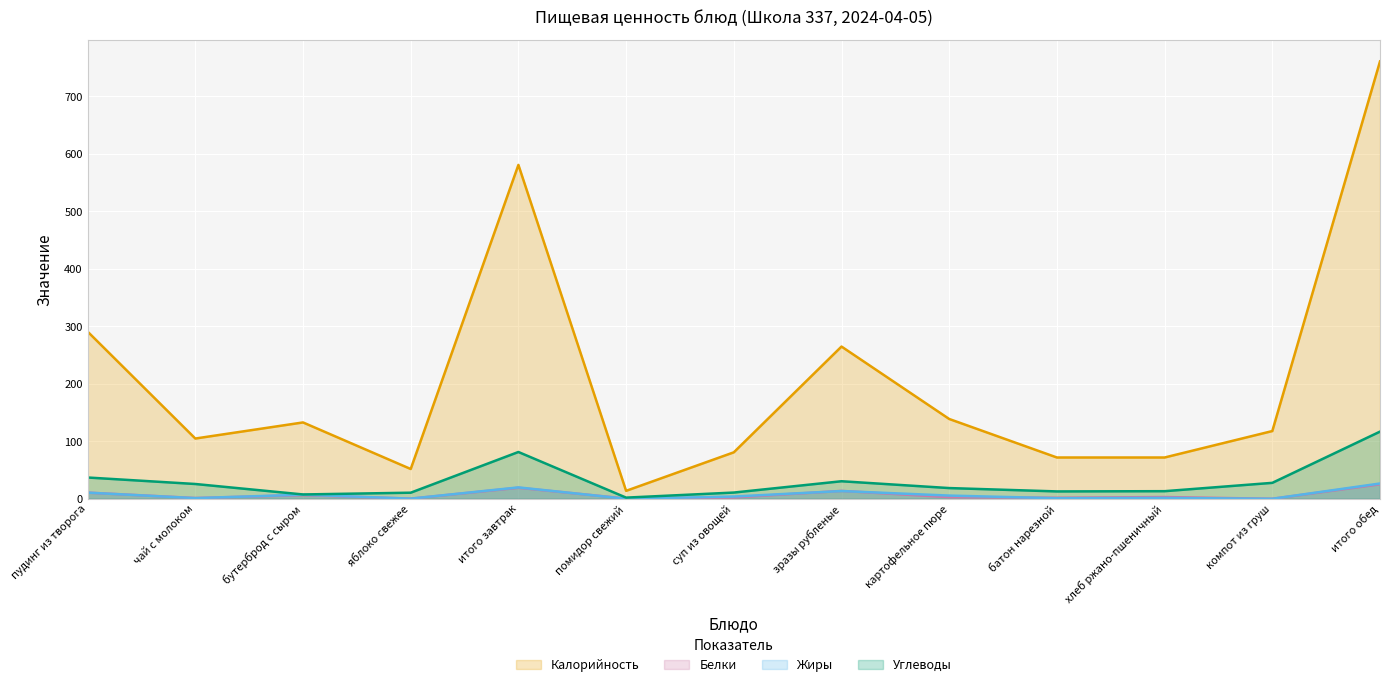

Reading left to right, list all the values displayed in this chart.

Калорийность: пудинг из творога=291.0	чай с молоком=105.0	бутерброд с сыром=133.0	яблоко свежее=52.0	итого завтрак=581.0	помидор свежий=14.0	суп из овощей=81.0	зразы рубленые=265.0	картофельное пюре=139.0	батон нарезной=72.0	хлеб ржано-пшеничный=72.0	компот из груш=118.0	итого обед=761.0
Белки: пудинг из творога=10.9	чай с молоком=1.5	бутерброд с сыром=6.5	яблоко свежее=0.4	итого завтрак=19.4	помидор свежий=0.6	суп из овощей=2.5	зразы рубленые=13.9	картофельное пюре=3.0	батон нарезной=2.0	хлеб ржано-пшеничный=3.2	компот из груш=0.2	итого обед=25.4
Жиры: пудинг из творога=10.9	чай с молоком=1.4	бутерброд с сыром=7.3	яблоко свежее=0.4	итого завтрак=20.0	помидор свежий=0.2	суп из овощей=4.1	зразы рубленые=13.6	картофельное пюре=5.8	батон нарезной=1.2	хлеб ржано-пшеничный=1.7	компот из груш=0.2	итого обед=26.8
Углеводы: пудинг из творога=37.2	чай с молоком=25.9	бутерброд с сыром=7.7	яблоко свежее=10.8	итого завтрак=81.6	помидор свежий=2.2	суп из овощей=11.0	зразы рубленые=30.7	картофельное пюре=18.8	батон нарезной=13.0	хлеб ржано-пшеничный=13.4	компот из груш=27.9	итого обед=117.0